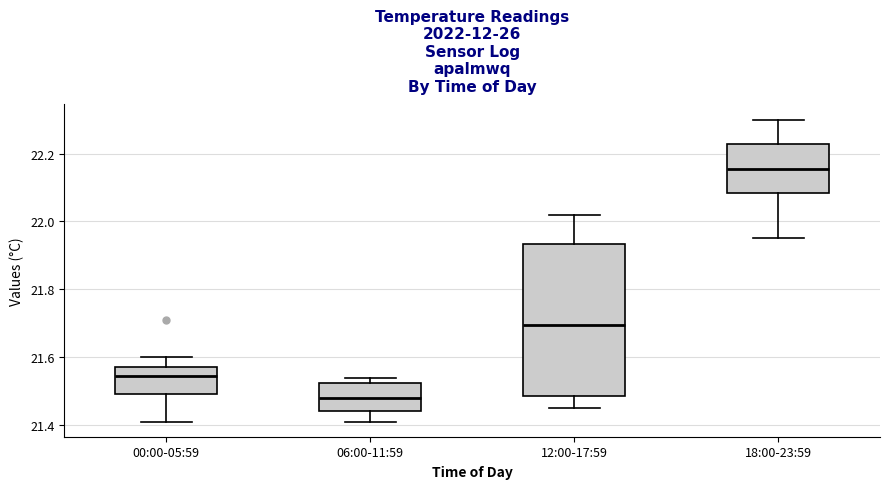

Where is the upper edge of the box for 00:00-05:59 on the y-axis? The values are not printed on the chart, so give them approximately, as read against the axis.

21.58